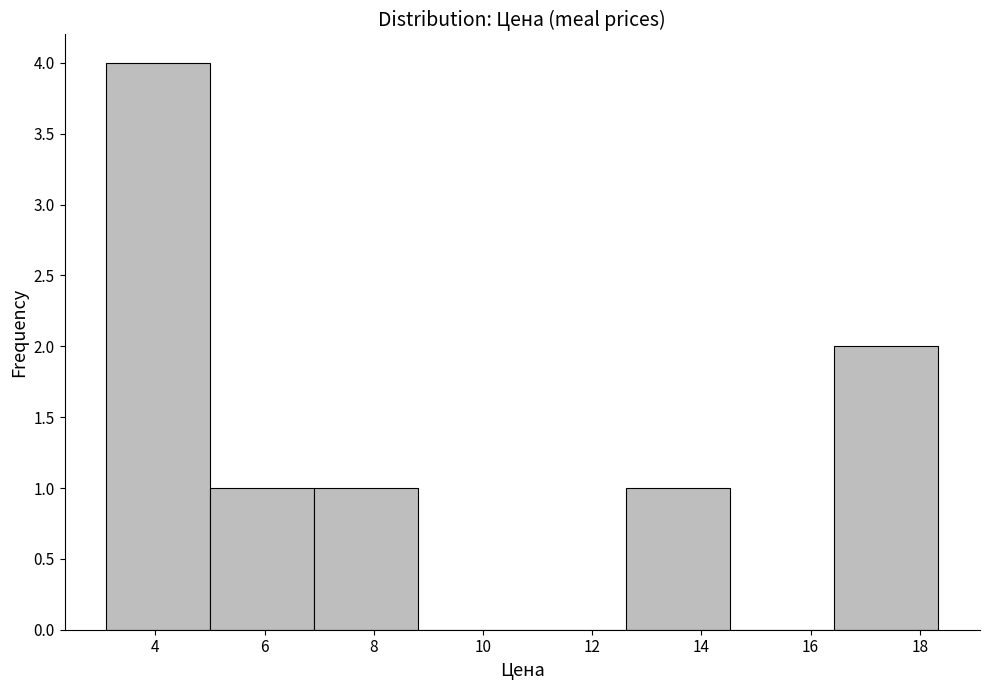

Reading left to right, transcribe this chart: for each bar, give the range it covers on the x-axis and its height. Neither the bar edges nor the heights are printed on the chart, so give them approximately, as read against the axes.

3.2 to 5.0: 4
5.0 to 7.0: 1
7.0 to 8.8: 1
8.8 to 10.8: 0
10.8 to 12.6: 0
12.6 to 14.6: 1
14.6 to 16.4: 0
16.4 to 18.4: 2